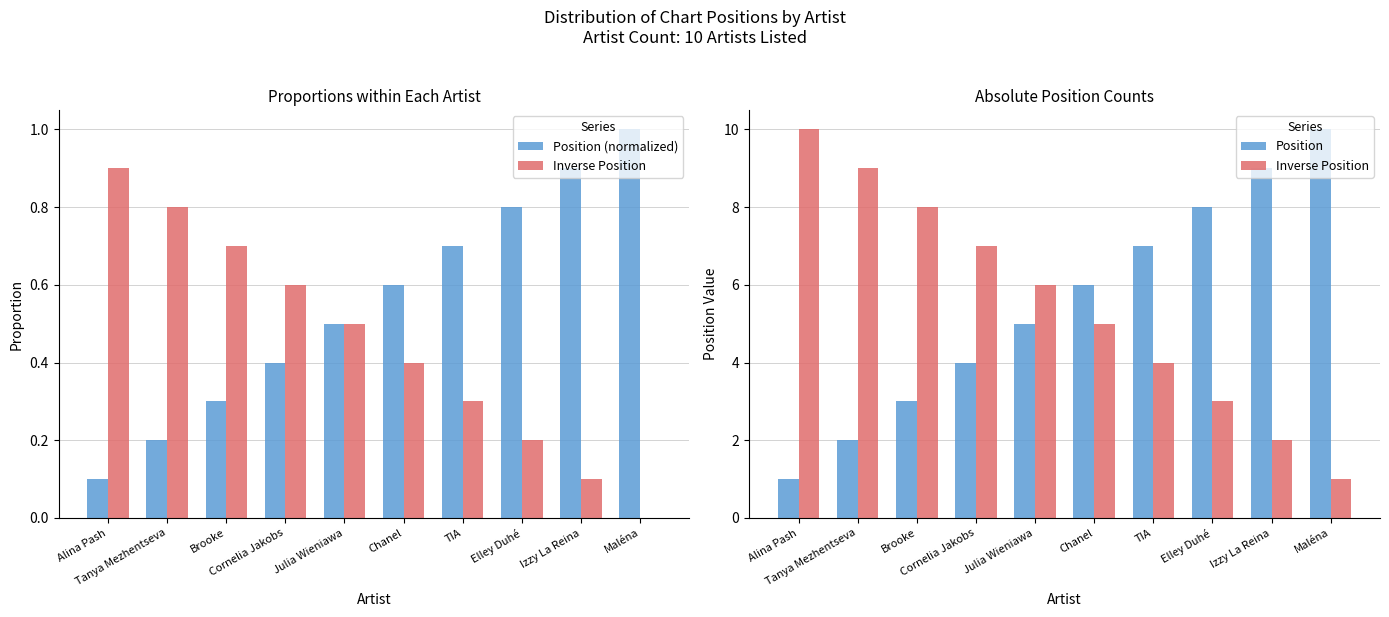

What is the approximate value of Position at Julia Wieniawa?

5.0